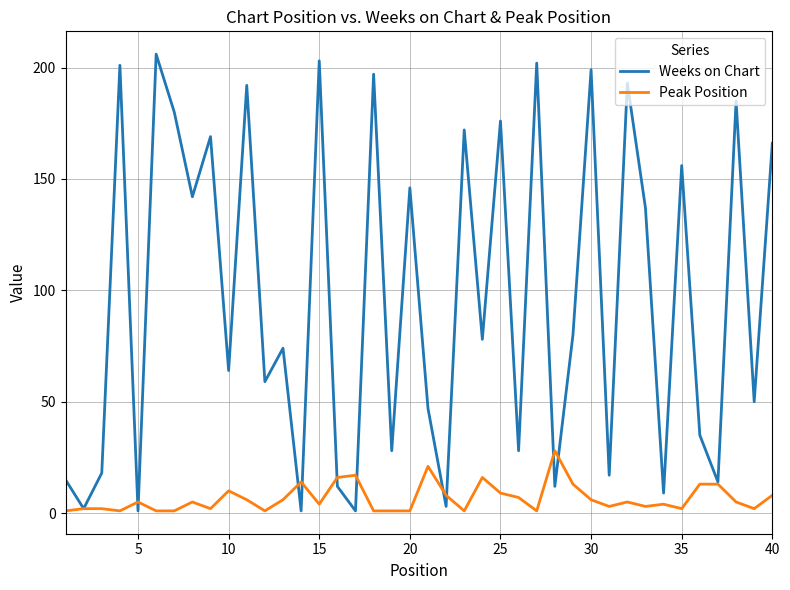

True or false: Weeks on Chart and Peak Position intersect in this chart.

True